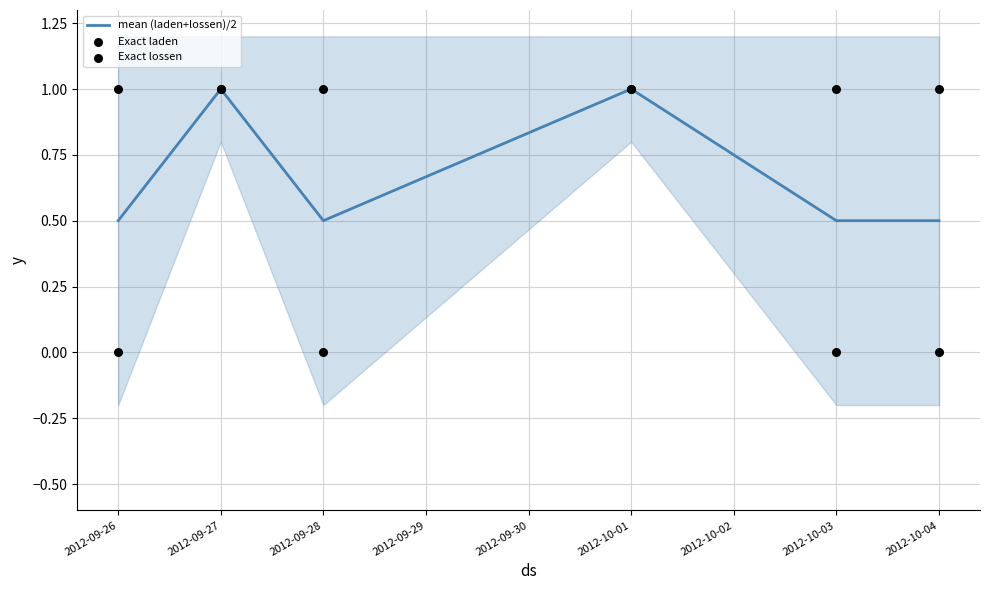

Which series reaches the maximum Y coordinate?

mean (laden+lossen)/2